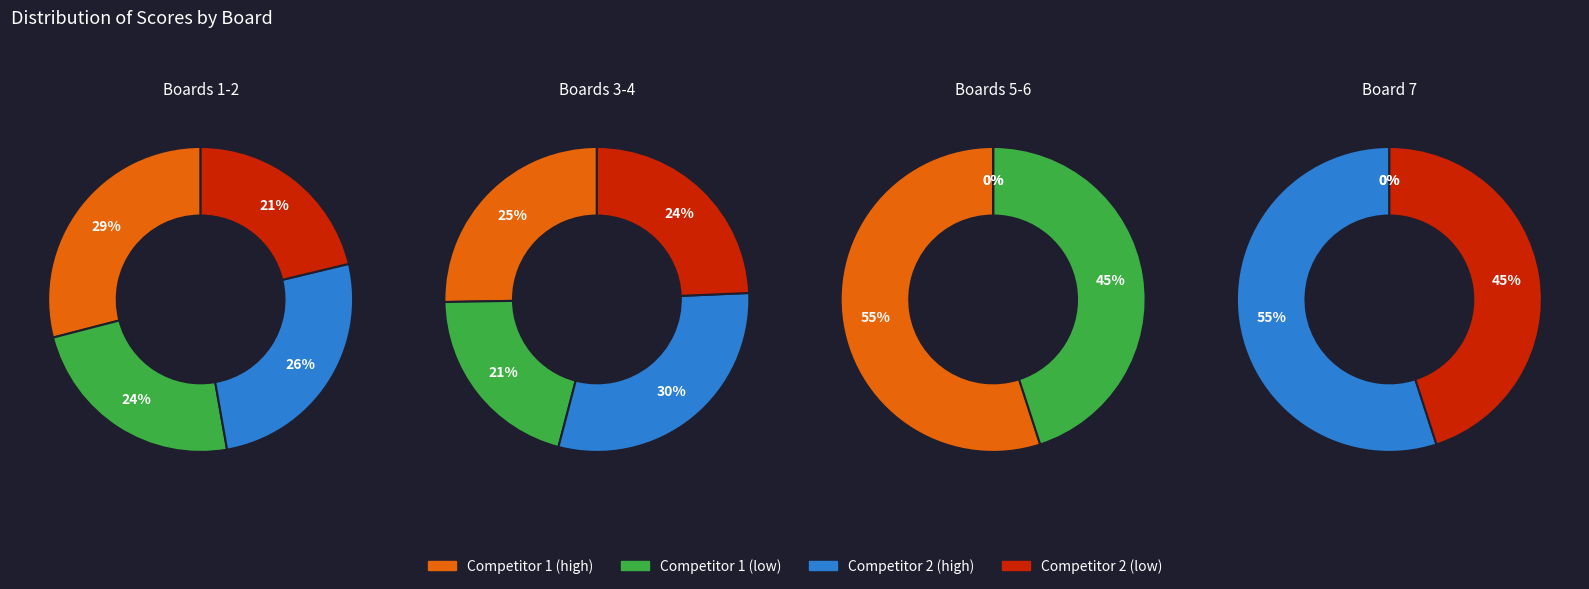

True or false: Board 2 accounts for 1% of the total.

False